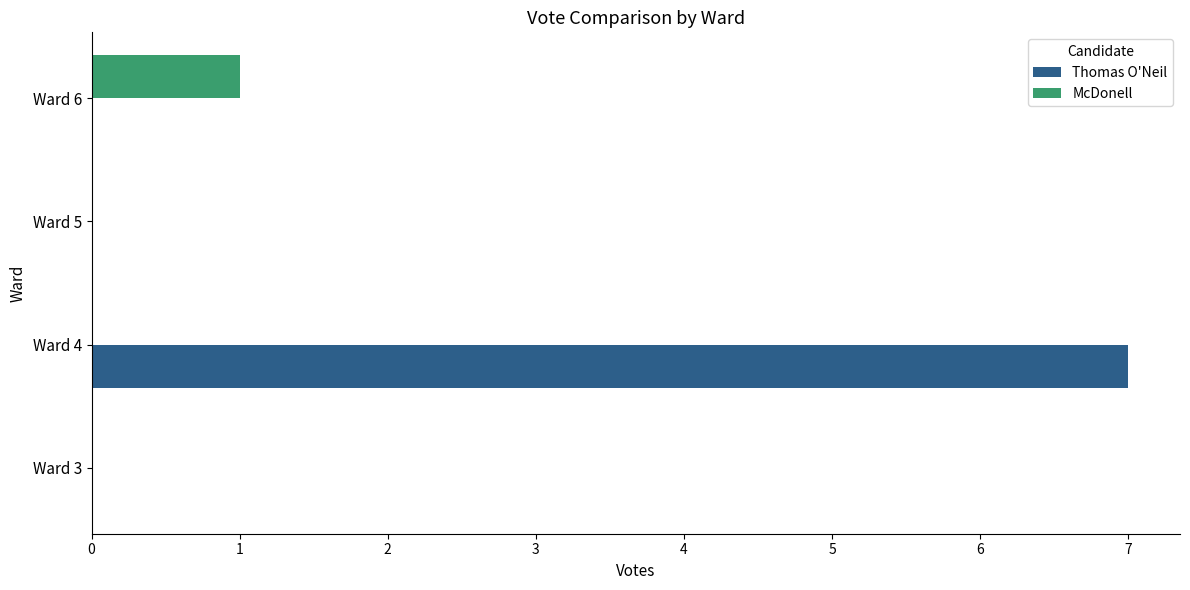

What is the sum of the Thomas O'Neil values at Ward 5 and Ward 4?

7